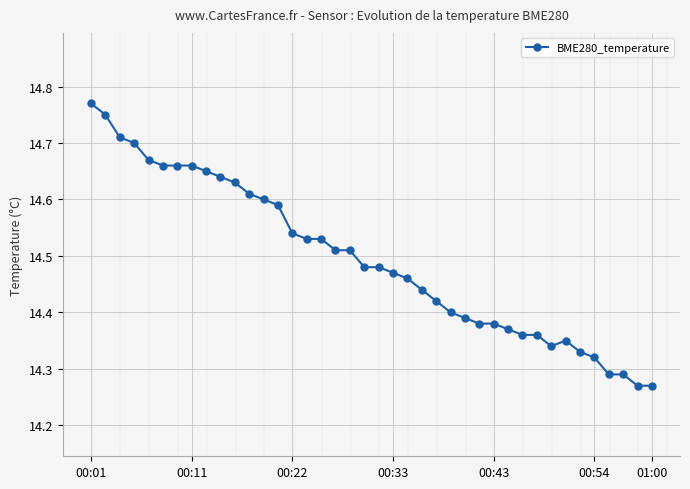

True or false: the data has more than 0 interior local peaks.

True